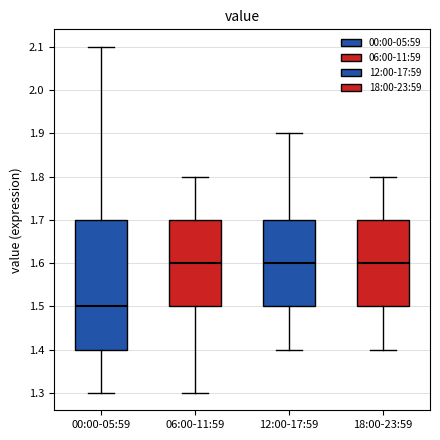

Reading left to right, read every box against the y-axis: the position of its median line, the range the box covers, and the ends of its whiskers. The values are not printed on the chart, so give them approximately, as read against the axis.

00:00-05:59: median 1.5, box 1.4 to 1.7, whiskers 1.3 to 2.1
06:00-11:59: median 1.6, box 1.5 to 1.7, whiskers 1.3 to 1.8
12:00-17:59: median 1.6, box 1.5 to 1.7, whiskers 1.4 to 1.9
18:00-23:59: median 1.6, box 1.5 to 1.7, whiskers 1.4 to 1.8